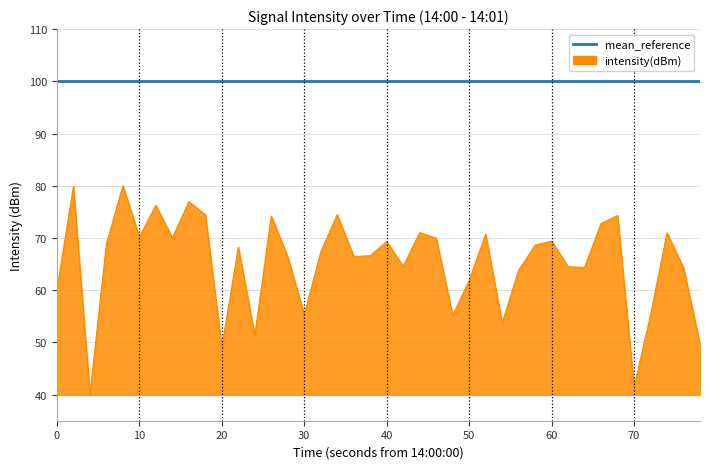

What is the minimum value shown in the chart?

40.0